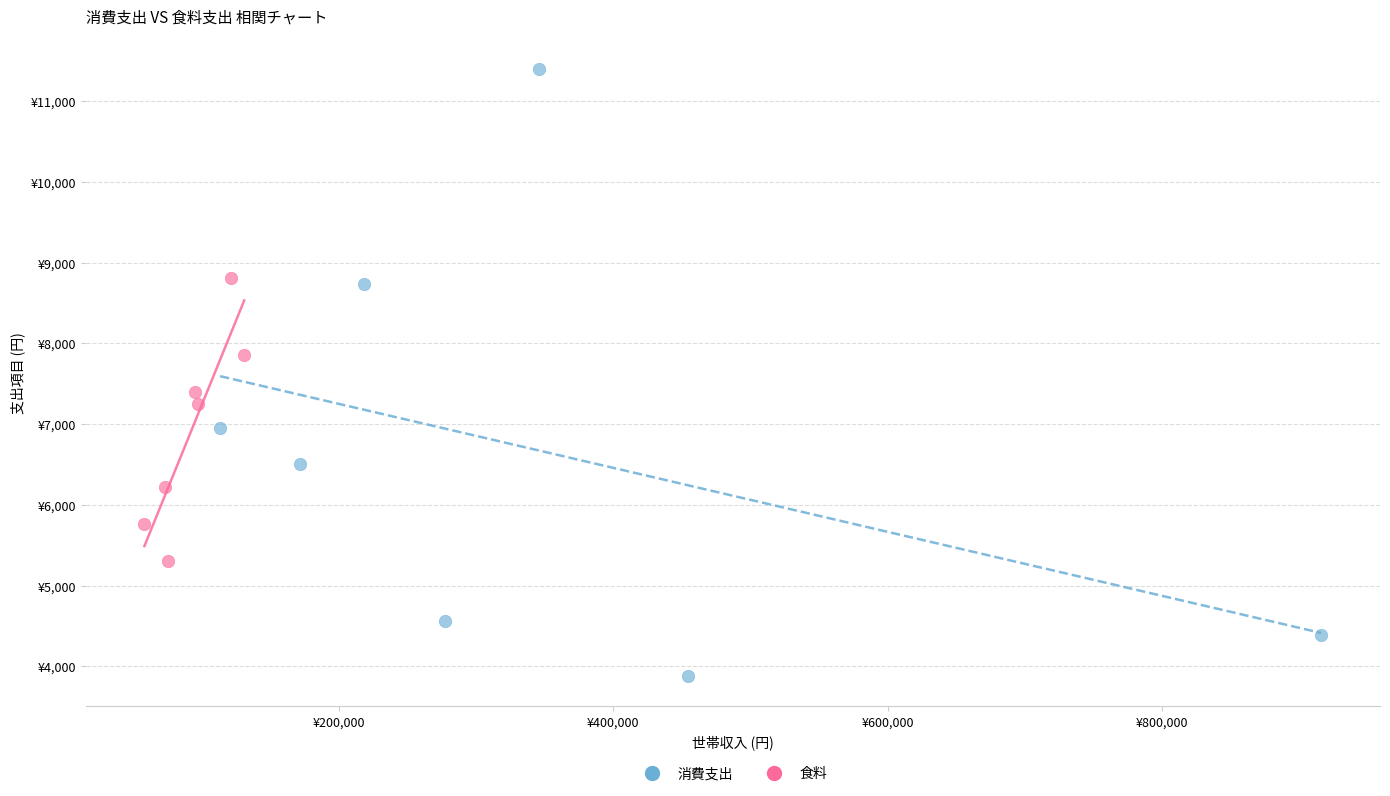

Which series has the widest spread of Y values?

消費支出